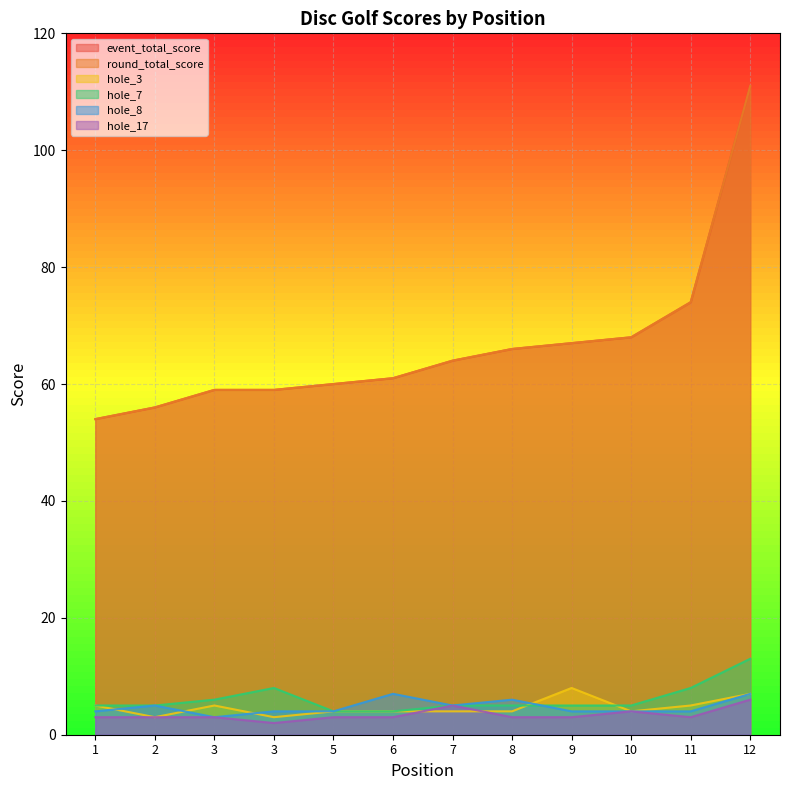

List the labels in order of hole_17 value, largest first.

12, 7, 10, 1, 2, 3, 5, 6, 8, 9, 11, 3